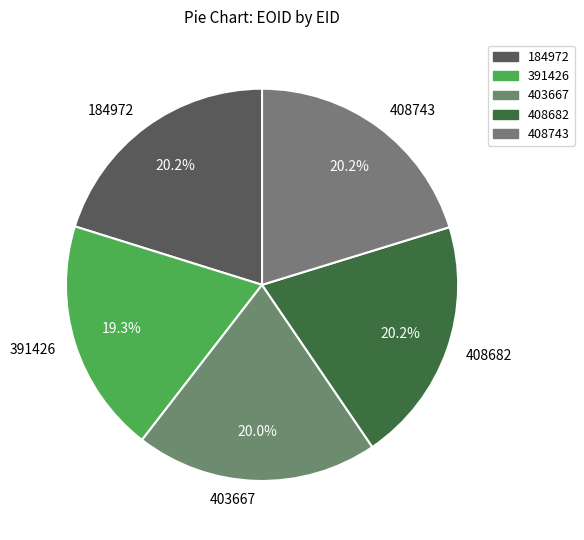

Is it true that 403667 is 8% of the pie?

False